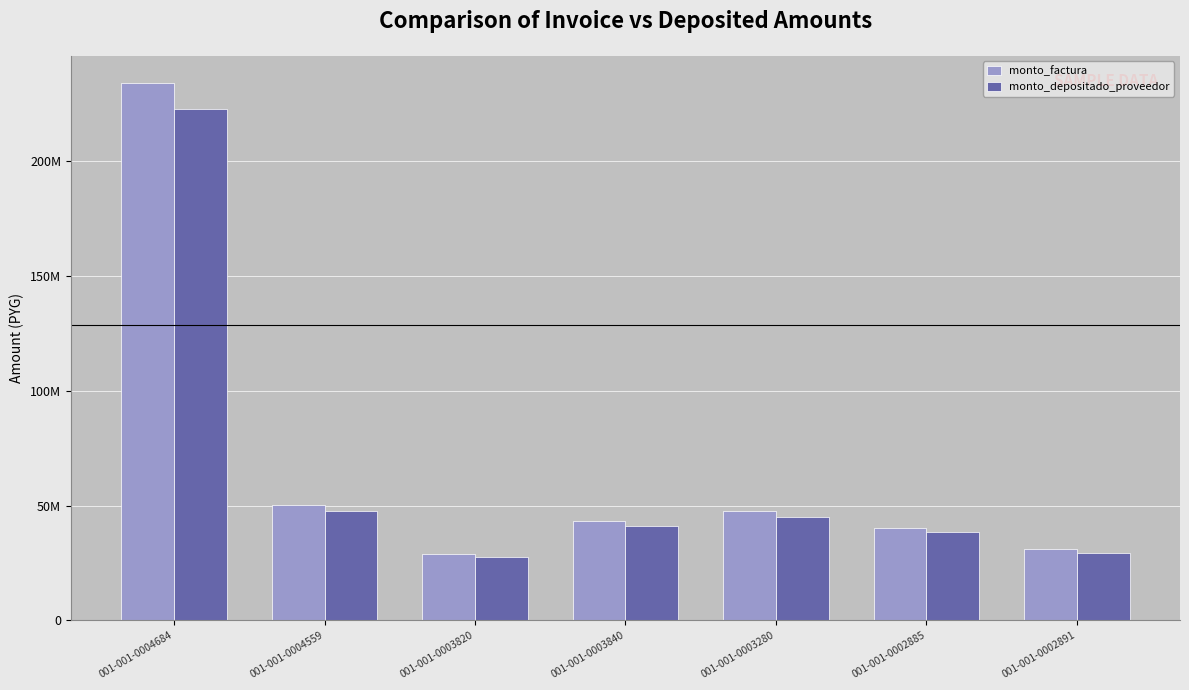

Rank the series by their maximum value, from highest to lowest.

monto_factura, monto_depositado_proveedor